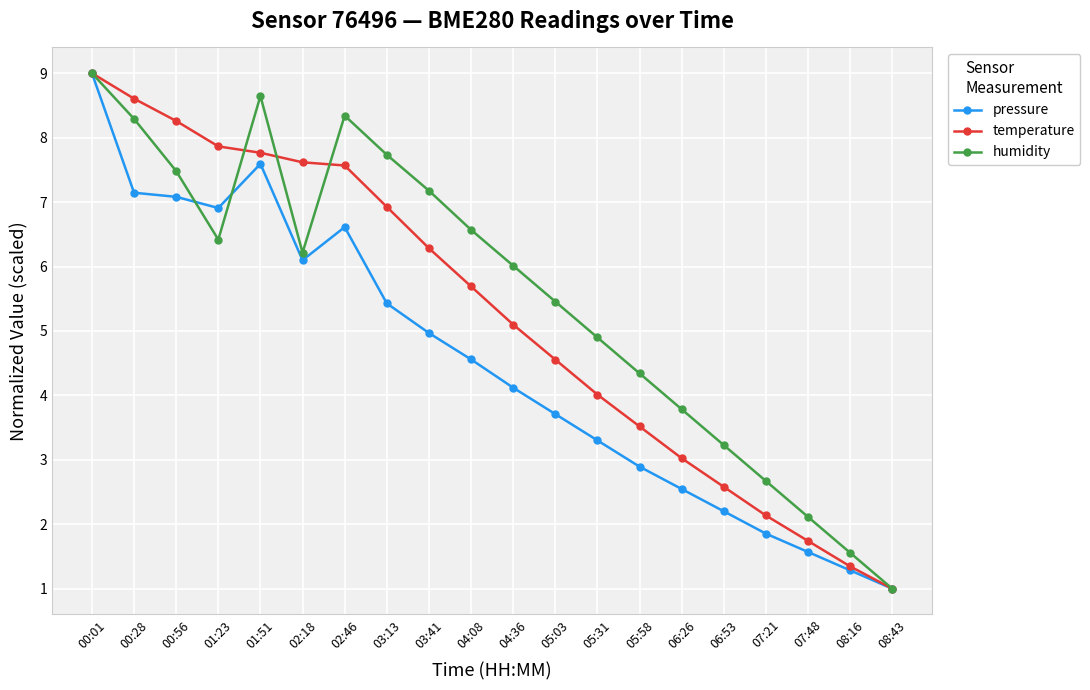

What is the difference between the second highest and minimum values in the pressure series?

6.6